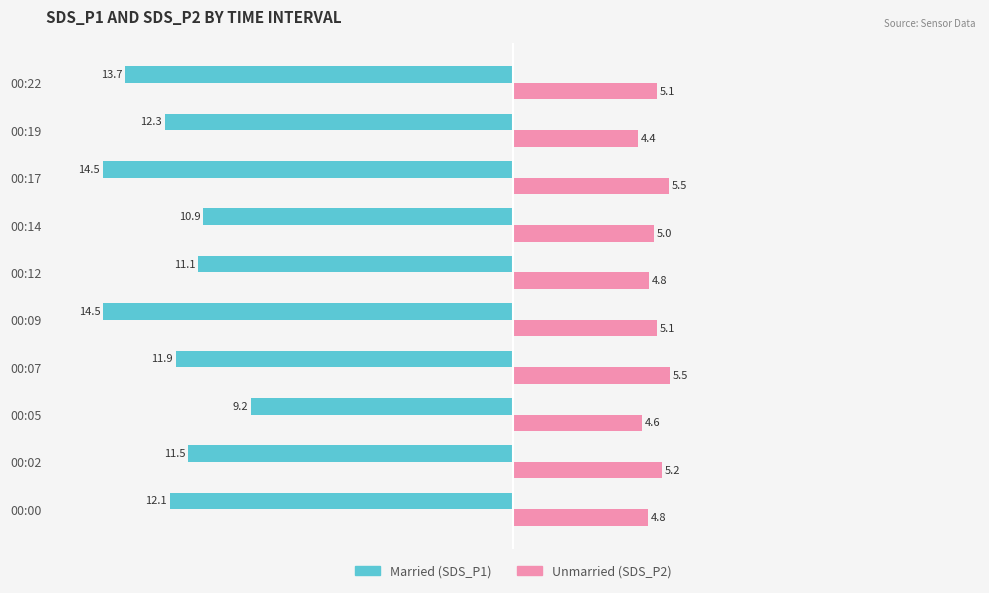

What is the total value across all series at 00:19?

-7.9